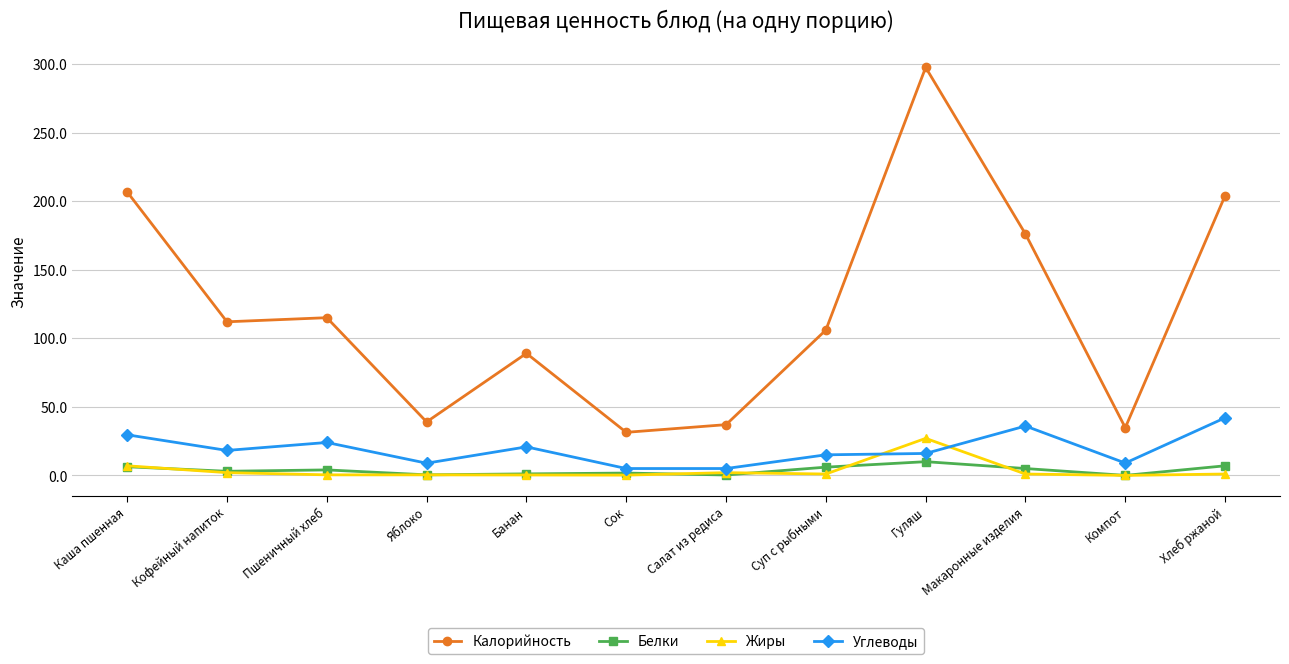

How many values in the Углеводы series are below 18?

6